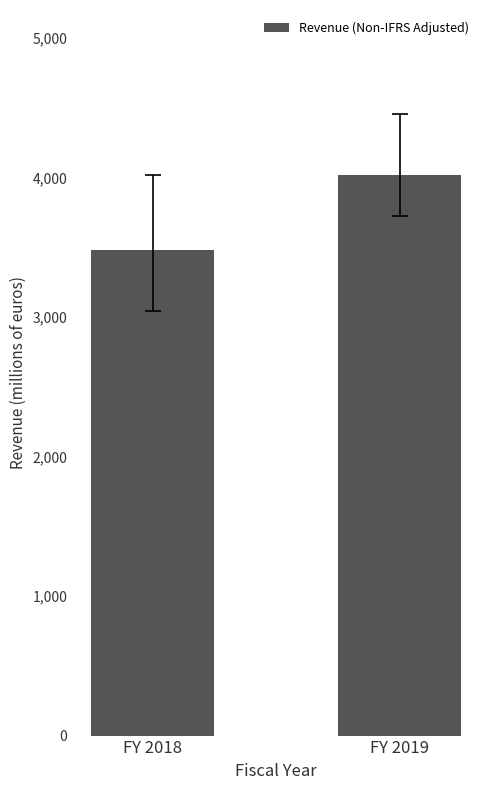

What is the difference between the maximum and minimum values?

540.8